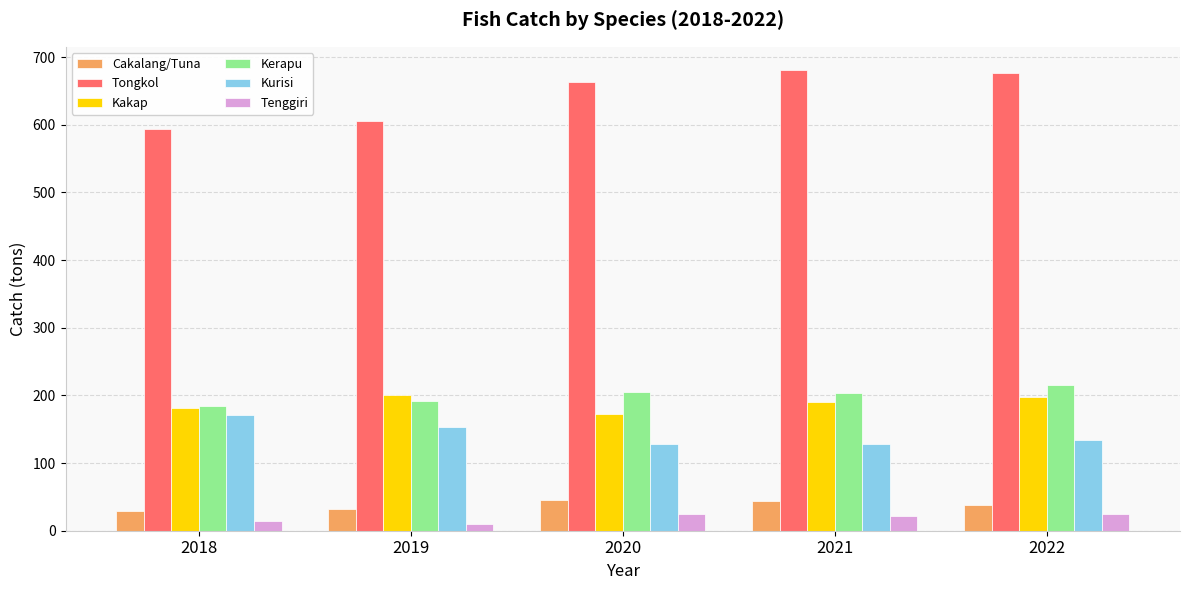

At 2020, list the series in order from smallest to largest.

Tenggiri, Cakalang/Tuna, Kurisi, Kakap, Kerapu, Tongkol